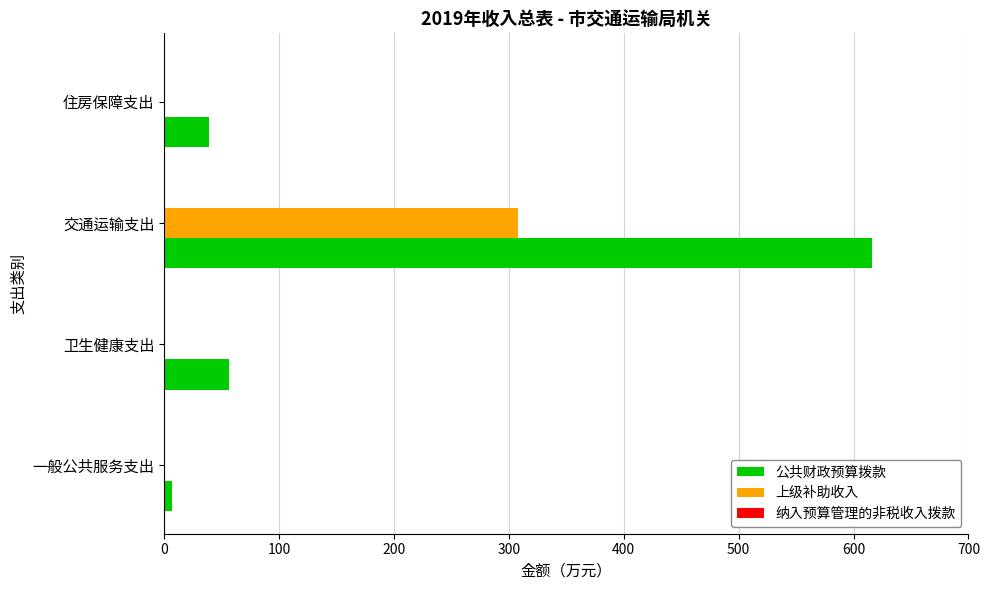

Which label corresponds to the largest value in the chart?

交通运输支出